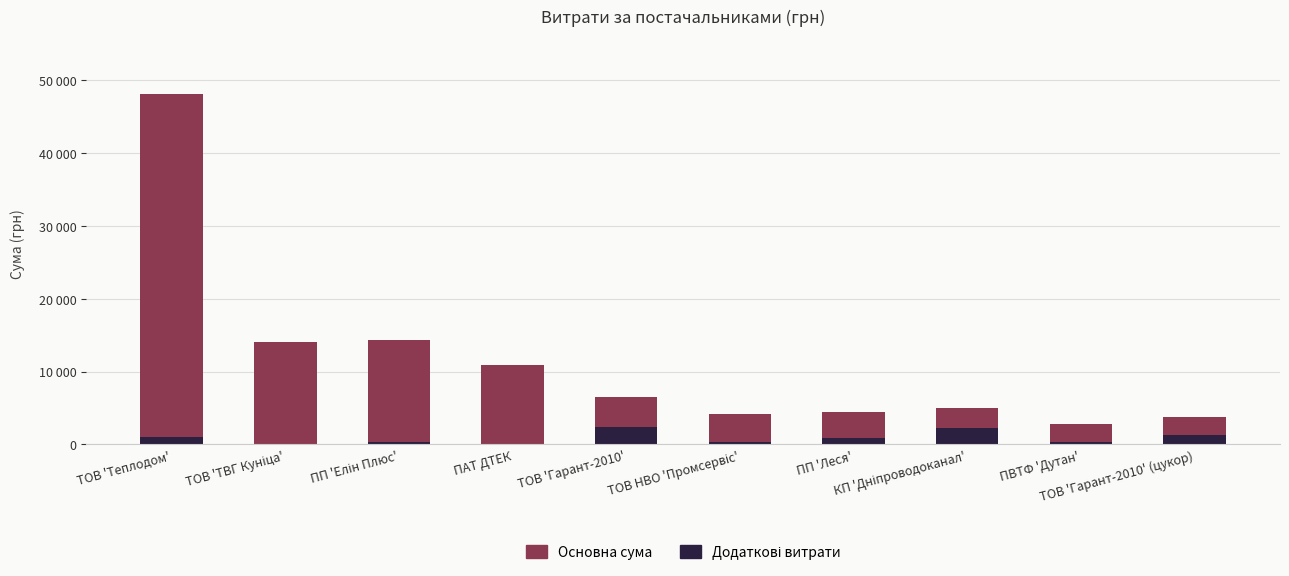

Which series has the widest spread of values?

Основна сума